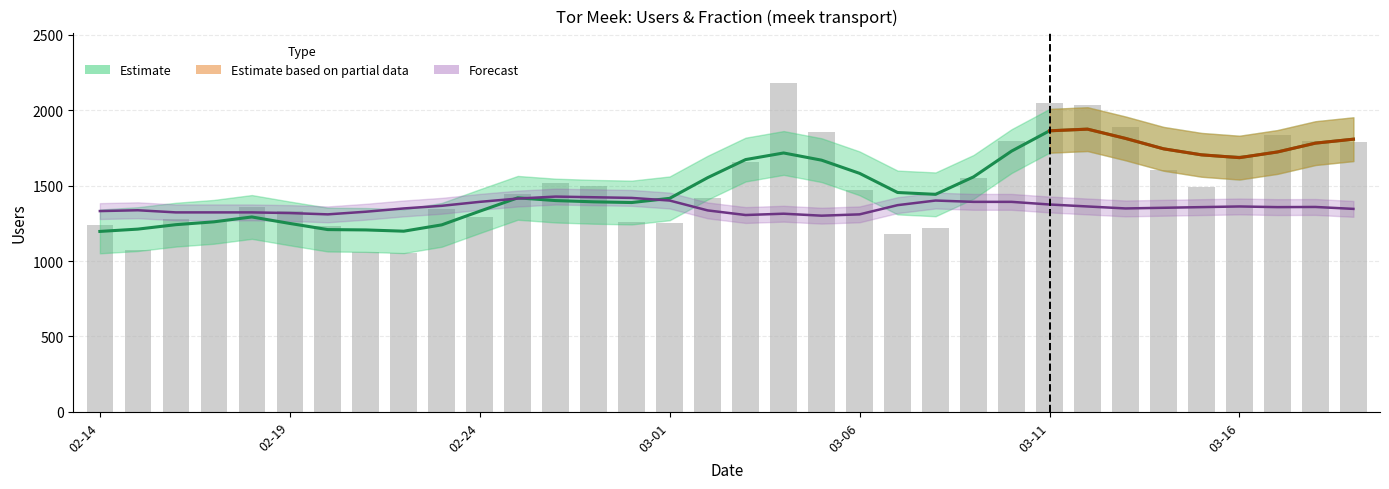

True or false: the data shows 1444 at 11.

True